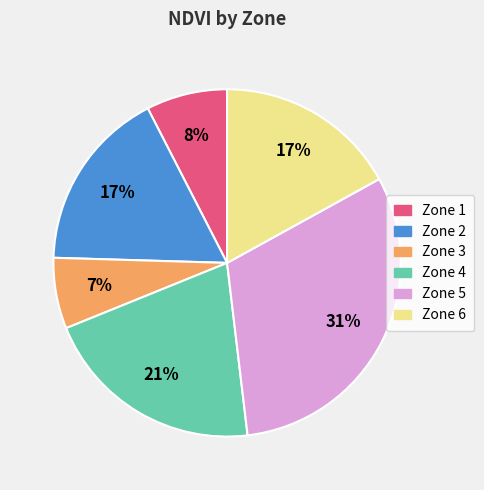

Which slice is the smallest?

Zone 3